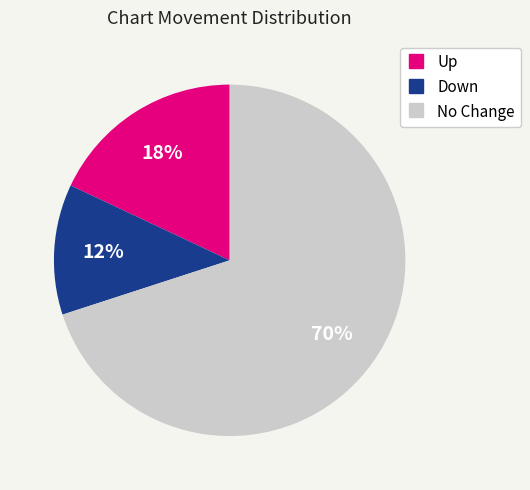

Is there a majority slice in this chart?

Yes